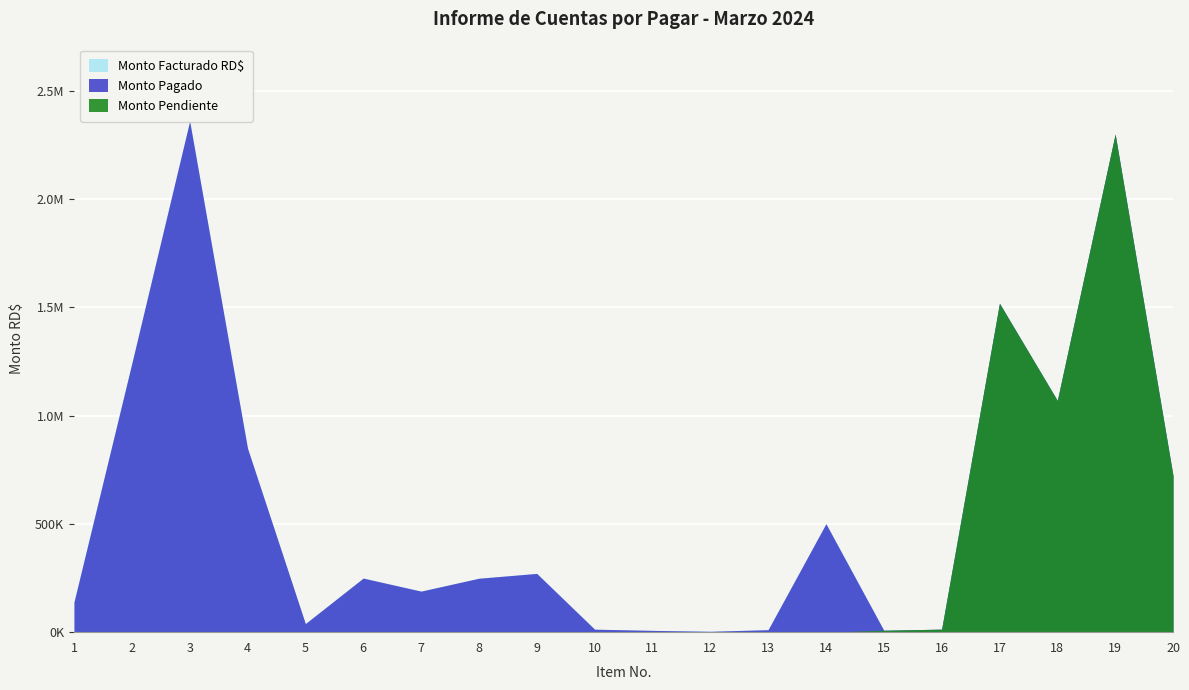

How many data points in Monto Pagado are less than 249767?

10